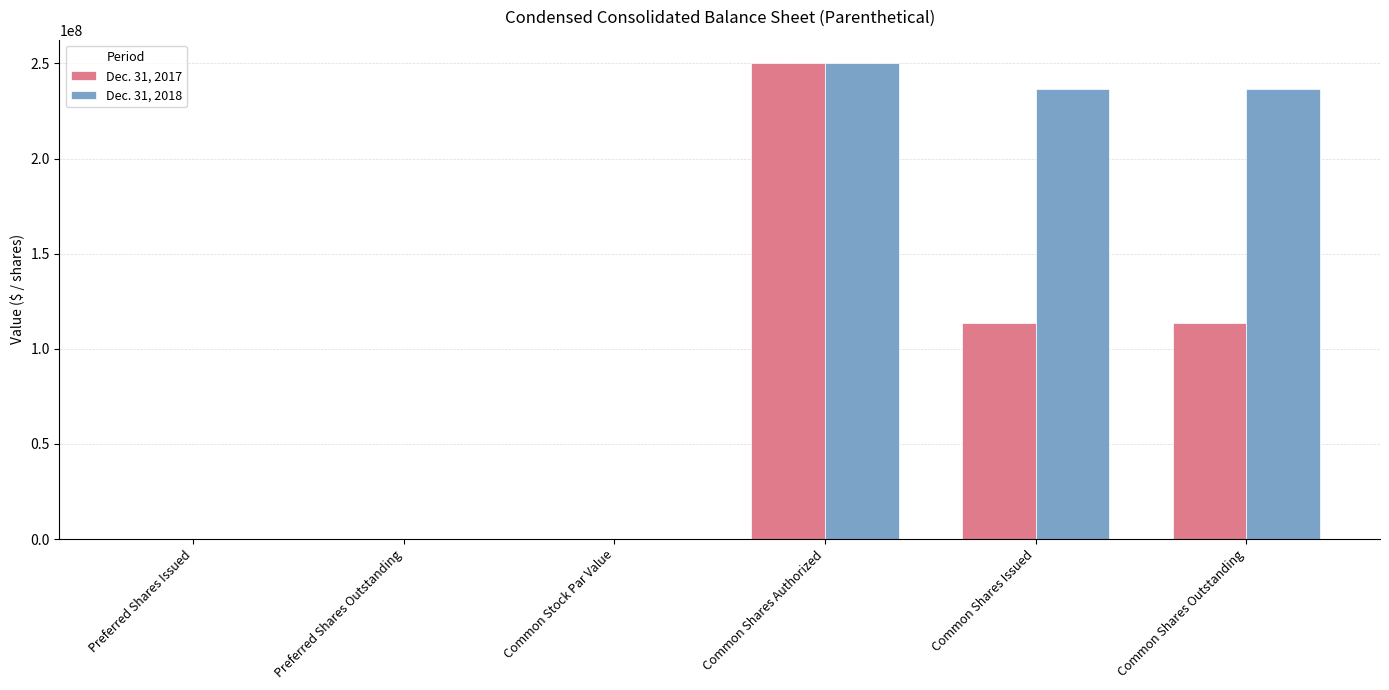

What is the maximum value shown in the chart?

250000000.0